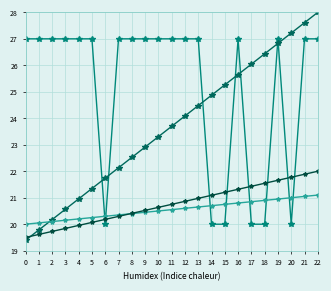

What is the total value across all series at 8?

90.3